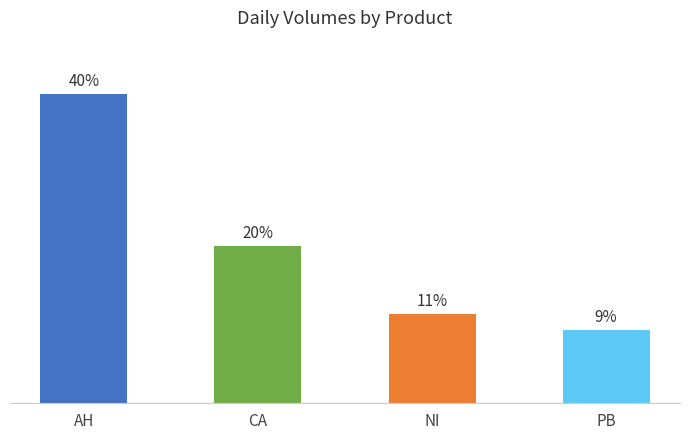

What is the change in value from CA to NI?

-8.8